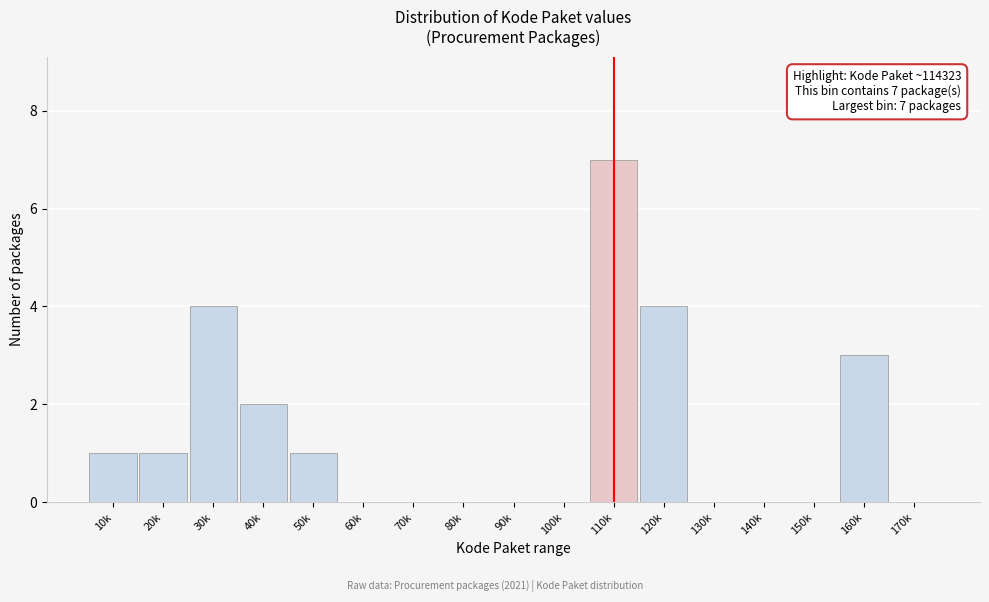

Reading left to right, transcribe all the data shown in this chart.

10k=1	20k=1	30k=4	40k=2	50k=1	60k=0	70k=0	80k=0	90k=0	100k=0	110k=7	120k=4	130k=0	140k=0	150k=0	160k=3	170k=0